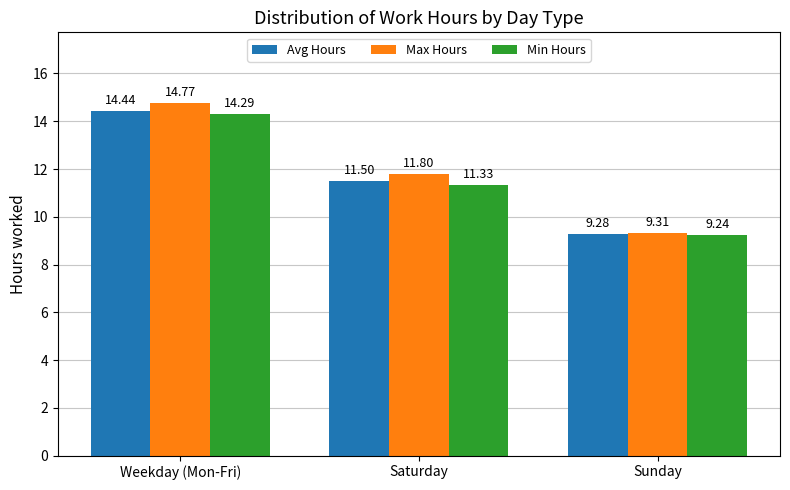

Where is Max Hours nearest to the value 12?

Saturday